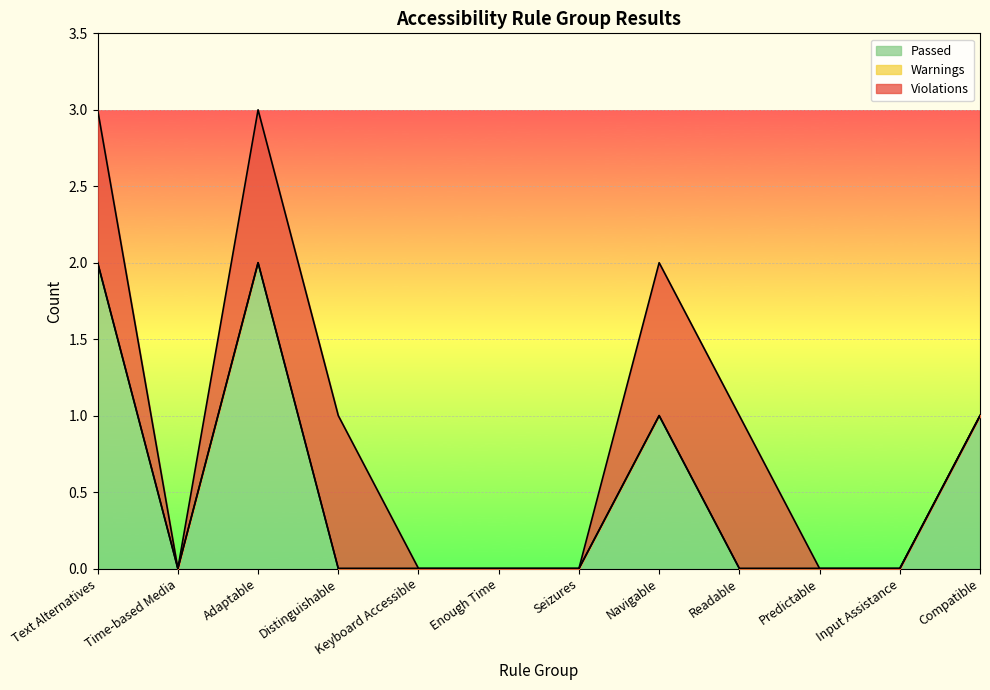

Rank the series at Keyboard Accessible from highest to lowest value.

Passed, Warnings, Violations